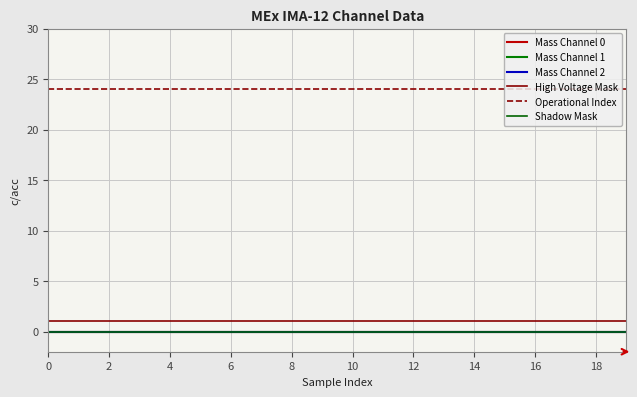

Does the chart display data point markers on the line(s)?

No